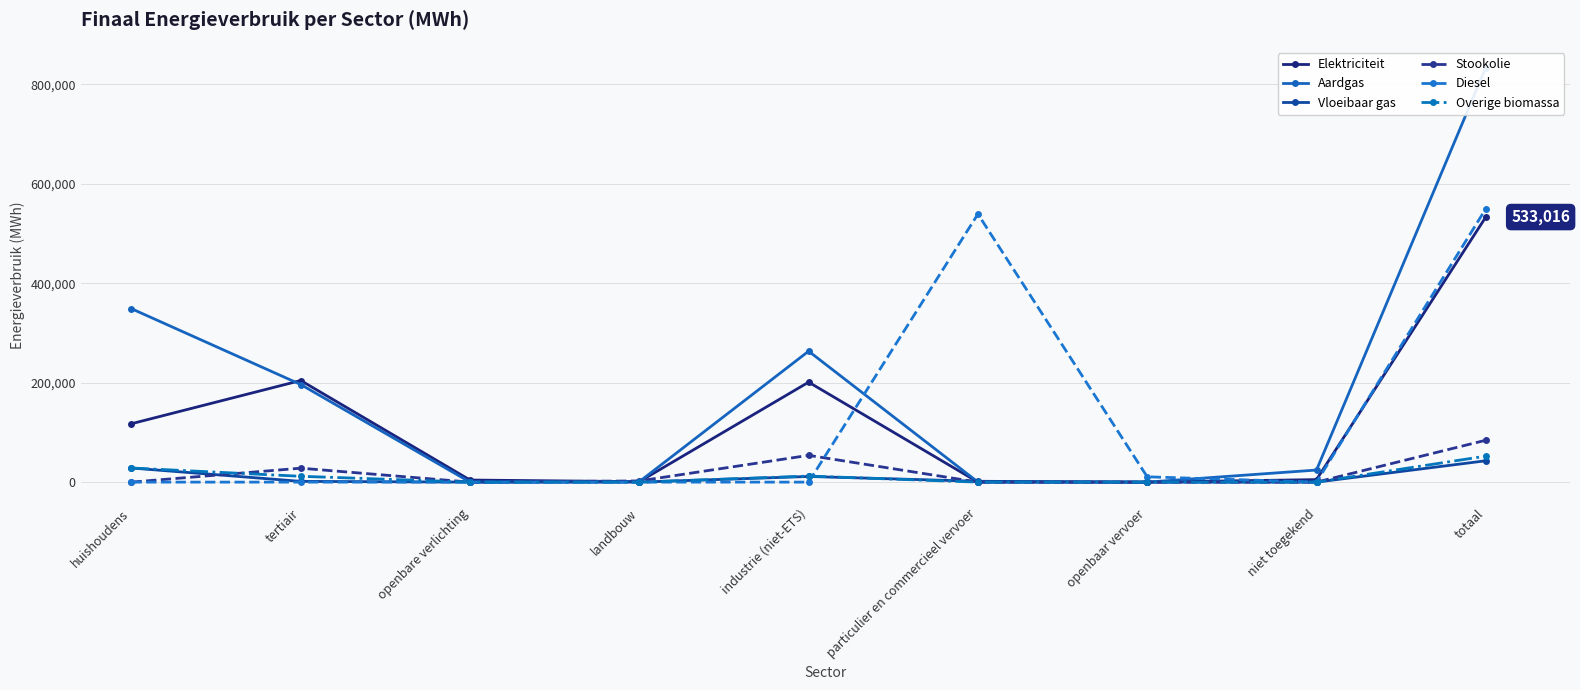

At which category does Elektriciteit reach its first local peak?

tertiair